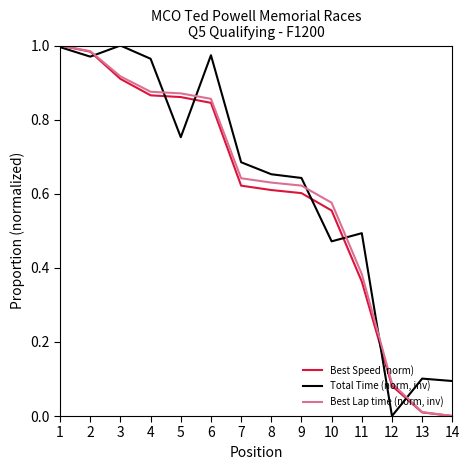

The value of Total Time (norm, inv) at 6 is 0.2. True or false?

False